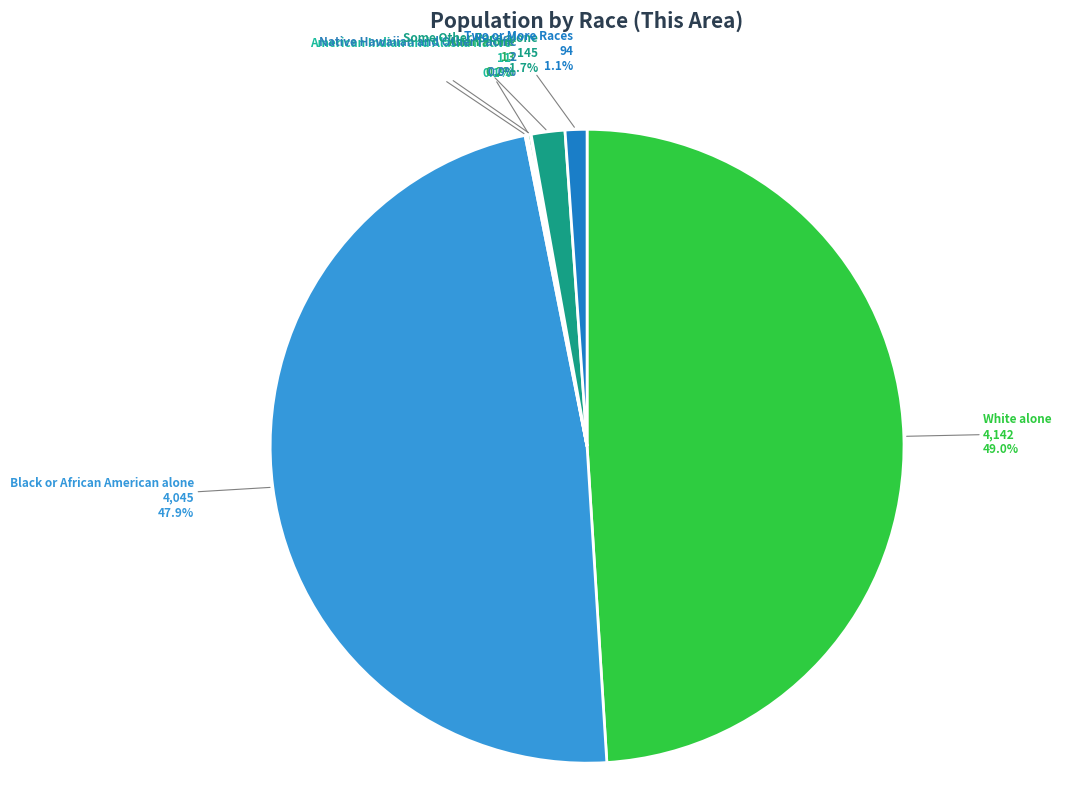

Which slice is the largest?

White alone